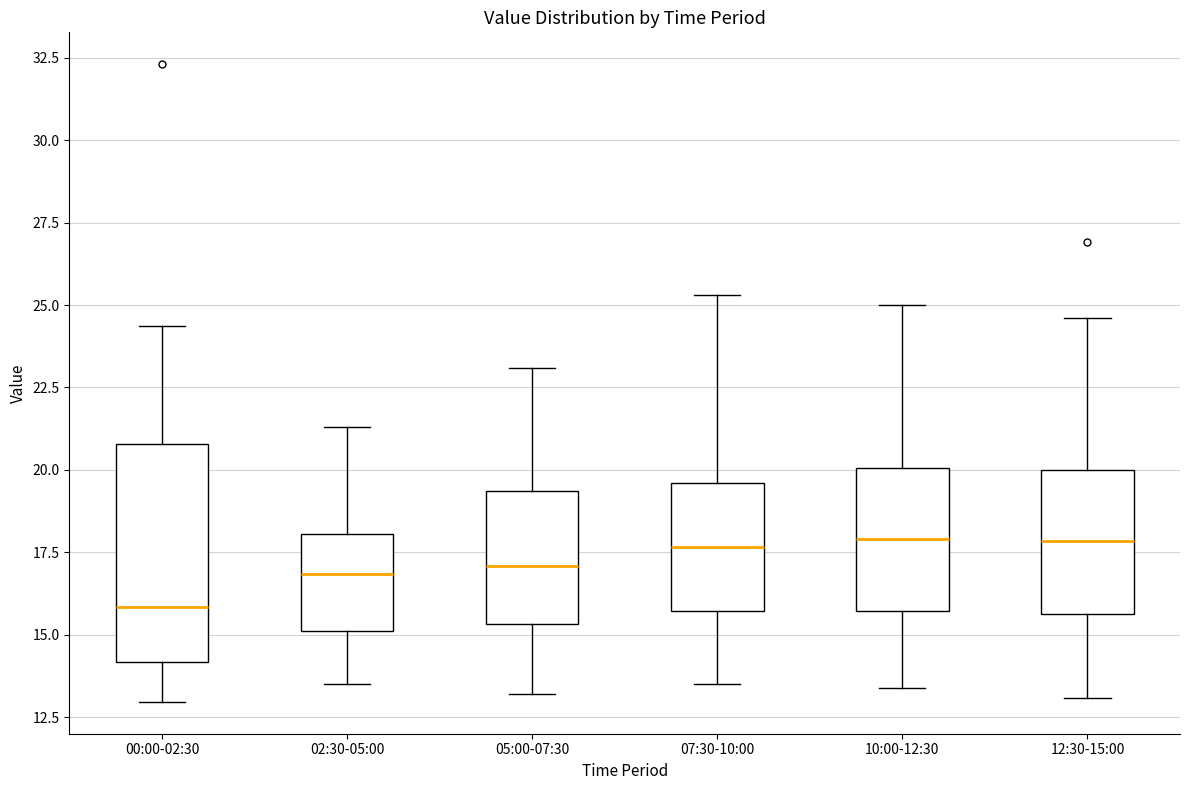

Which box is the tallest, from its lower edge to its upper edge?

00:00-02:30